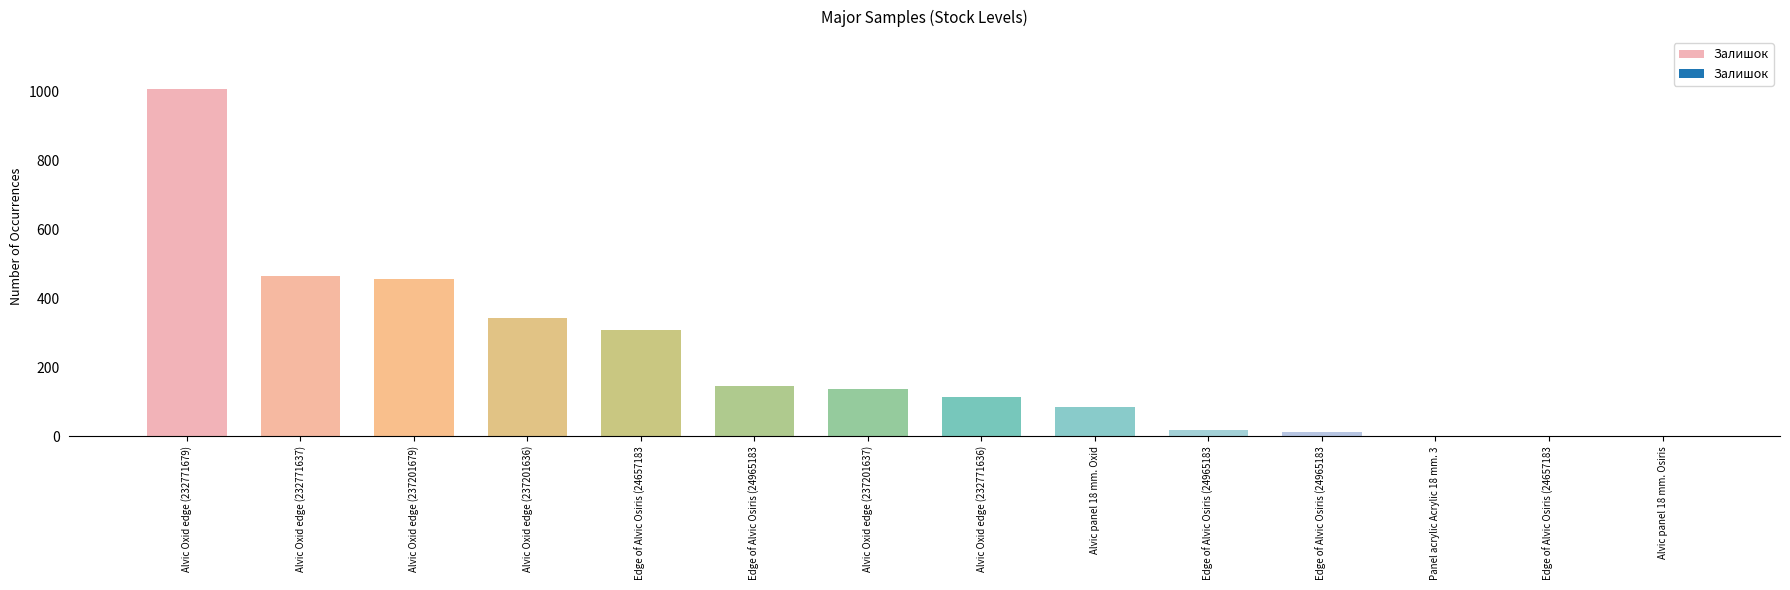

Rank the categories by value from lowest to highest.

Alvic panel 18 mm. Osiris, Edge of Alvic Osiris (24657183, Panel acrylic Acrylic 18 mm. 3, Edge of Alvic Osiris (24965183, Edge of Alvic Osiris (24965183, Alvic panel 18 mm. Oxid, Alvic Oxid edge (232771636), Alvic Oxid edge (237201637), Edge of Alvic Osiris (24965183, Edge of Alvic Osiris (24657183, Alvic Oxid edge (237201636), Alvic Oxid edge (237201679), Alvic Oxid edge (232771637), Alvic Oxid edge (232771679)